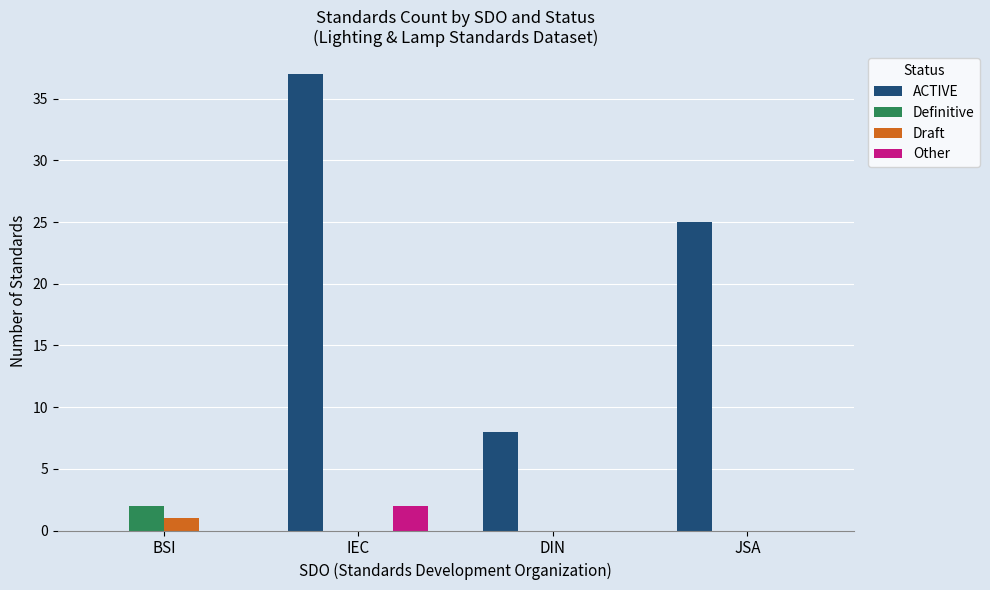

What is the maximum value shown in the chart?

37